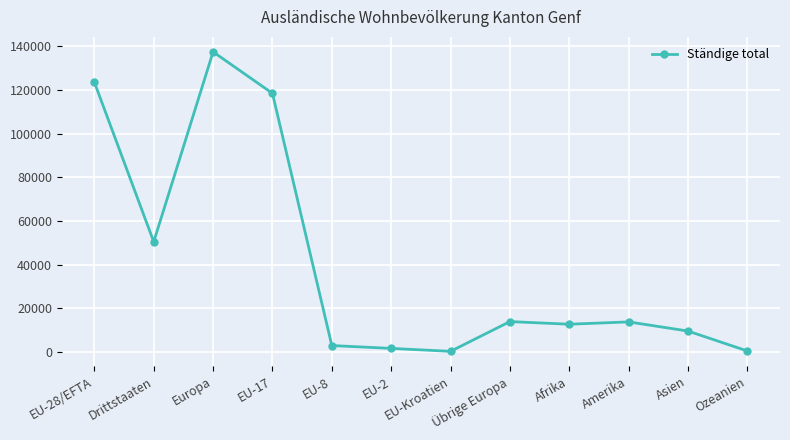

True or false: the data has more than 0 interior local peaks.

True